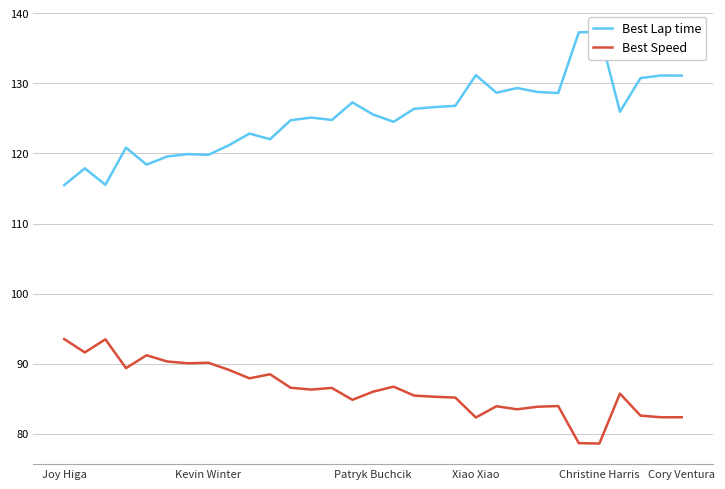

Rank the series by their average value, from highest to lowest.

Best Lap time, Best Speed